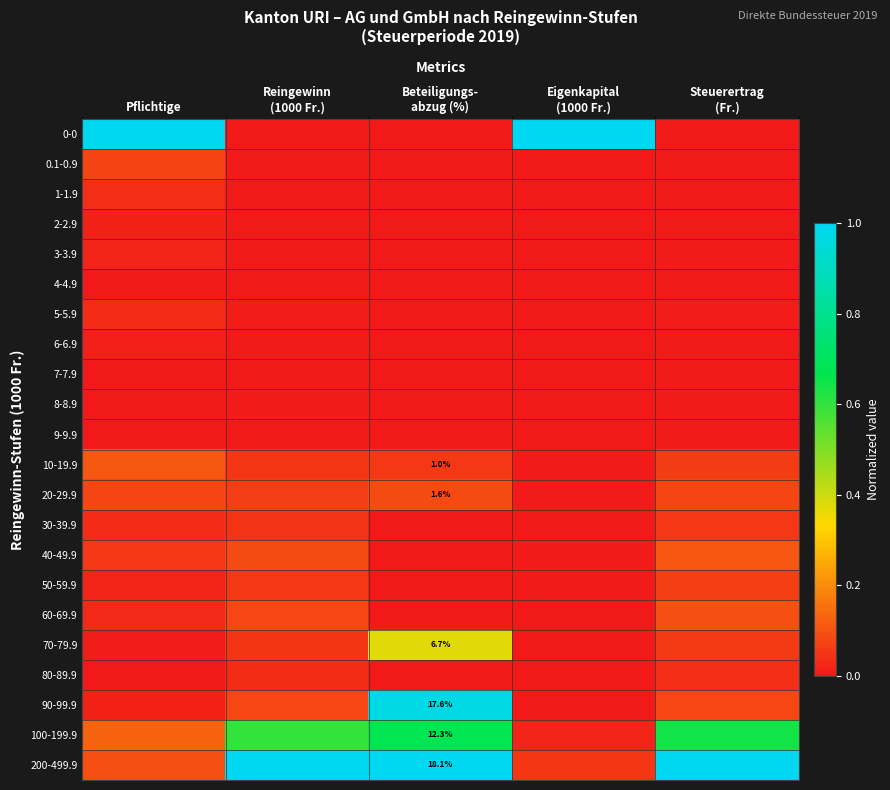

At which category is the sum across all series the highest?

Beteiligungs-
abzug (%)